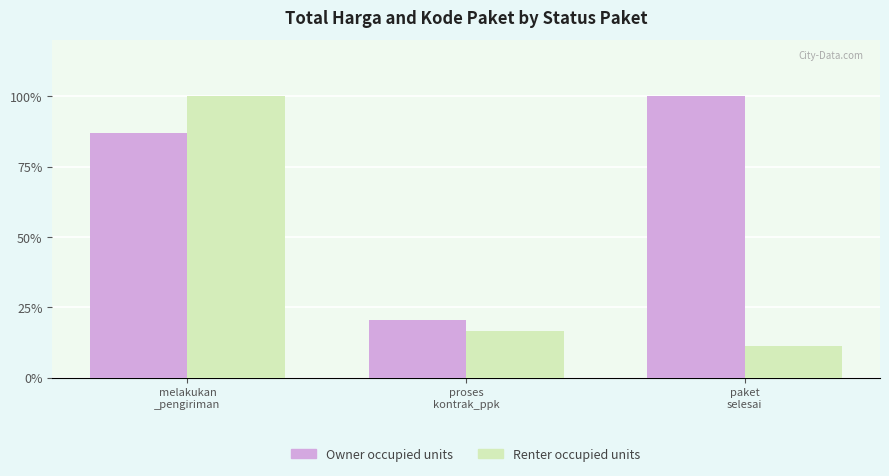

Which series has the widest spread of values?

Renter occupied units